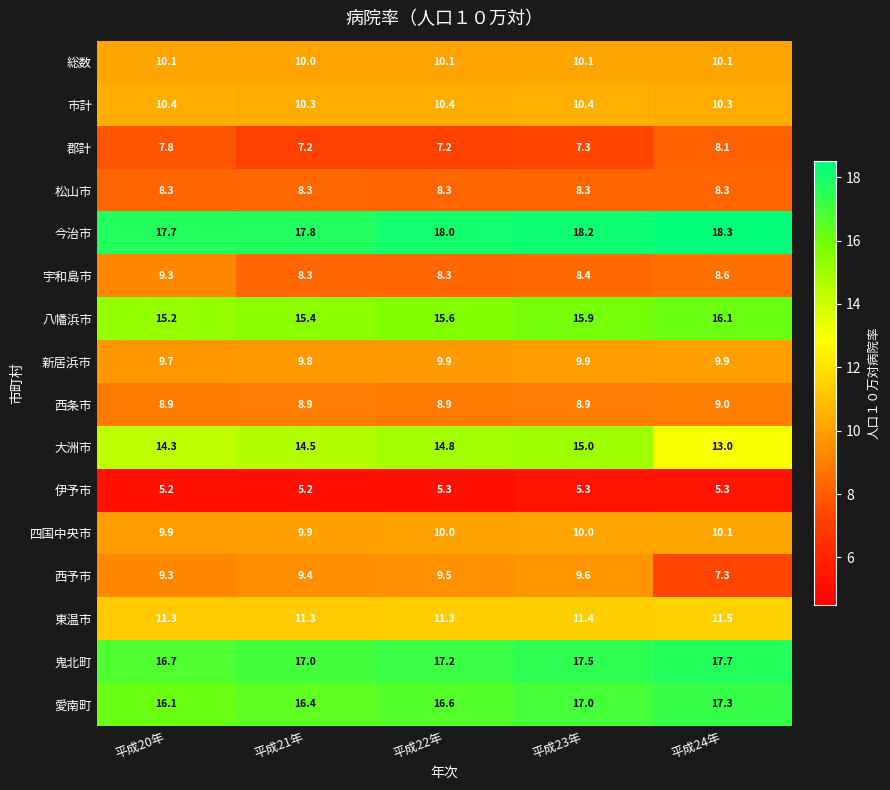

What is the minimum value shown in the chart?

5.2